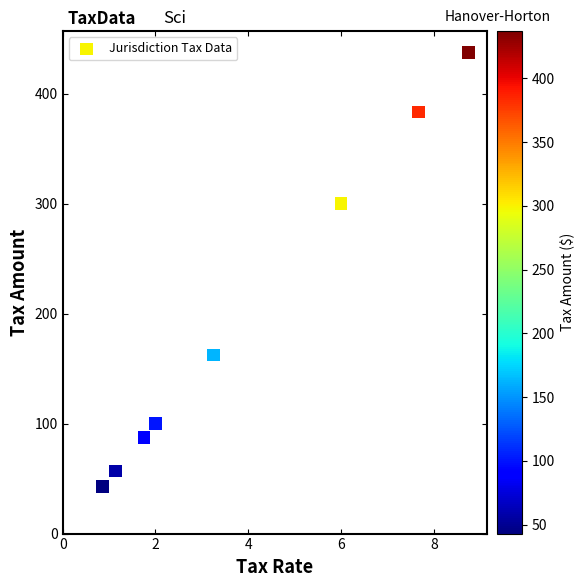

What Y value in the scatter plot is closest to 240?

300.0